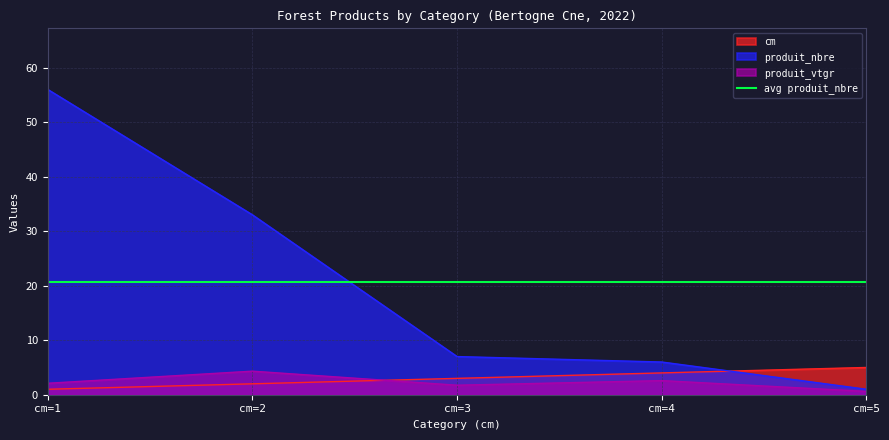

How many cm values are between 2 and 4?

3